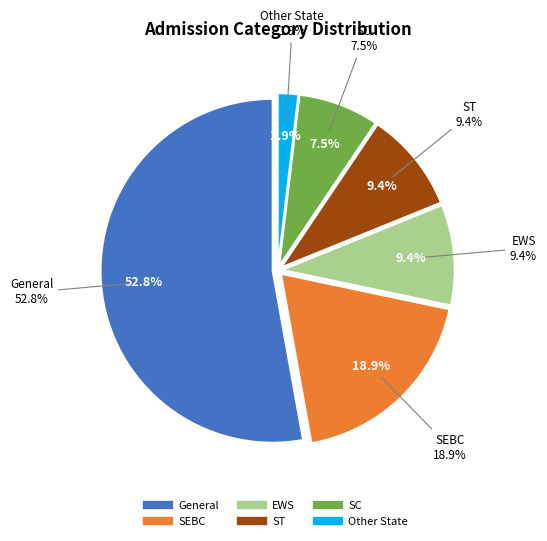

Count the number of slices in the pie.

6